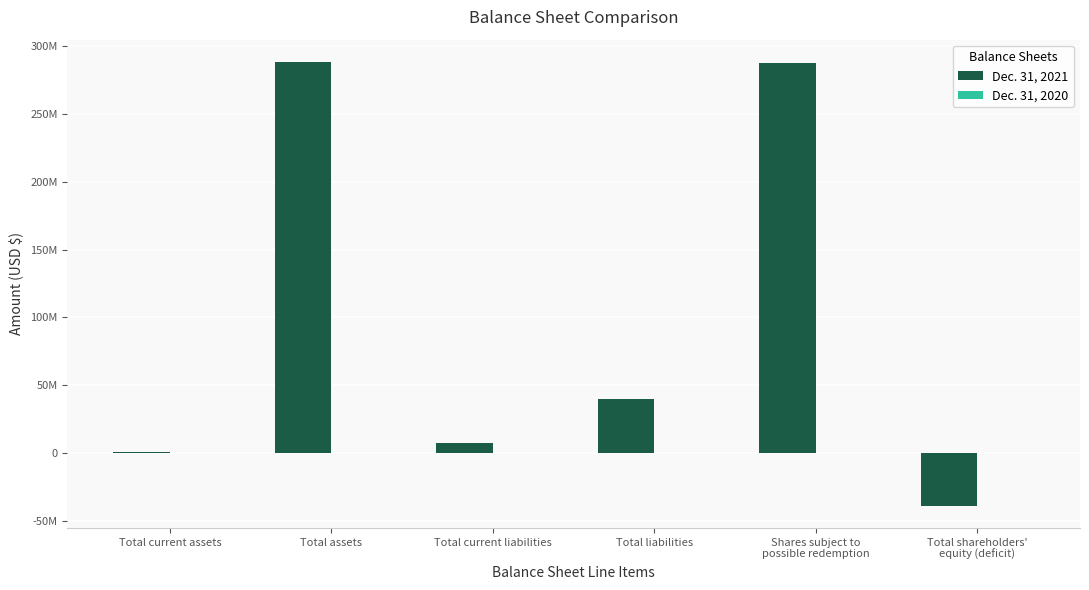

Are the bars grouped side by side (vs. stacked)?

Yes